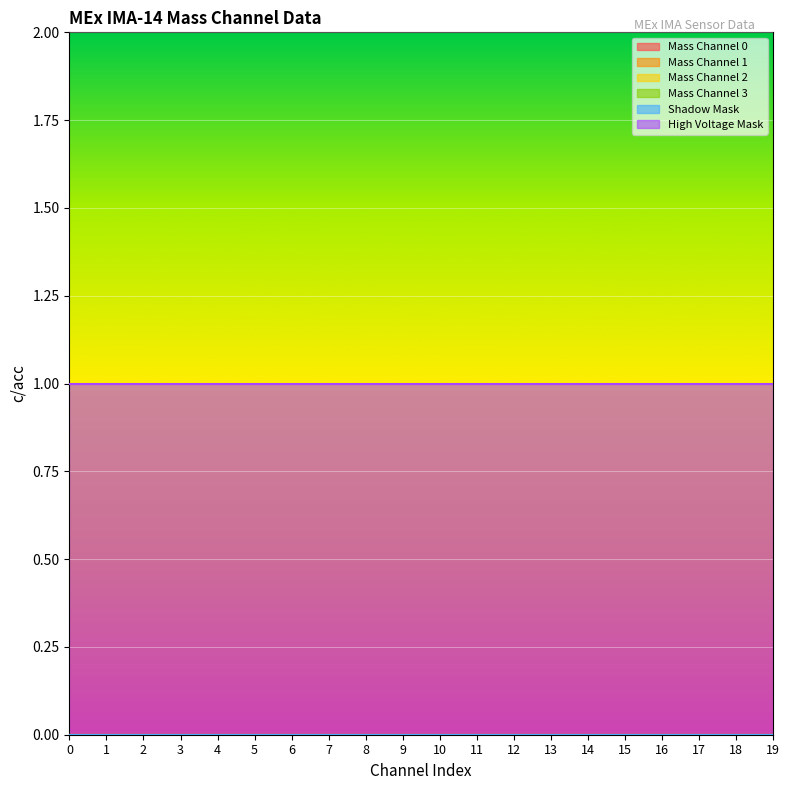

Which has a higher value, 3 or 8?

3